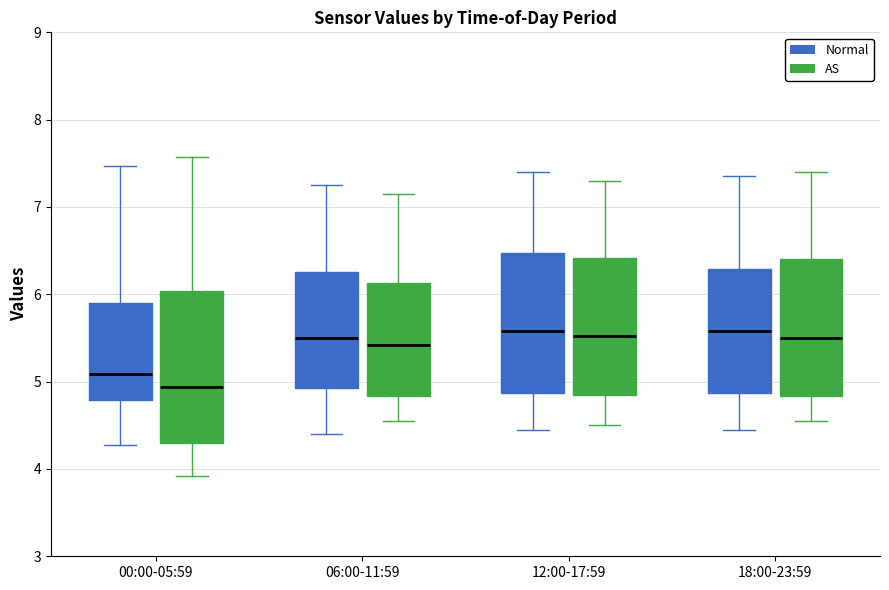

Which box has the lowest median line?

00:00-05:59 (AS)